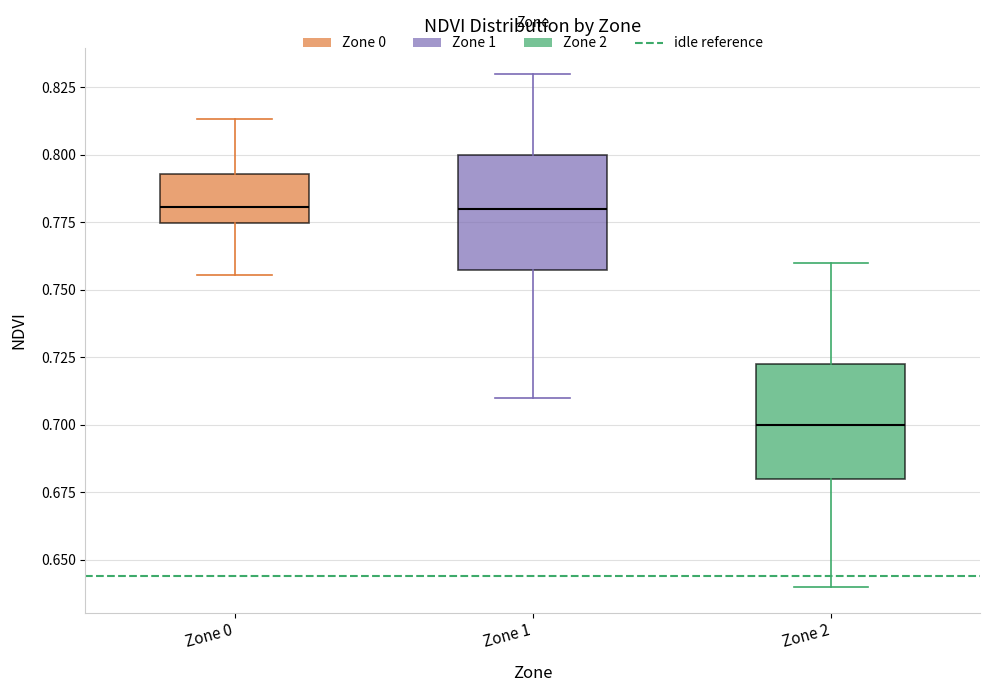

Reading left to right, transcribe this box plot: for each box, give where its median line is, the range the box spans, and where its two whiskers end, as read against the y-axis. The values are not printed on the chart, so give them approximately, as read against the axis.

Zone 0: median 0.780, box 0.775 to 0.795, whiskers 0.755 to 0.815
Zone 1: median 0.780, box 0.760 to 0.800, whiskers 0.710 to 0.830
Zone 2: median 0.700, box 0.680 to 0.725, whiskers 0.640 to 0.760